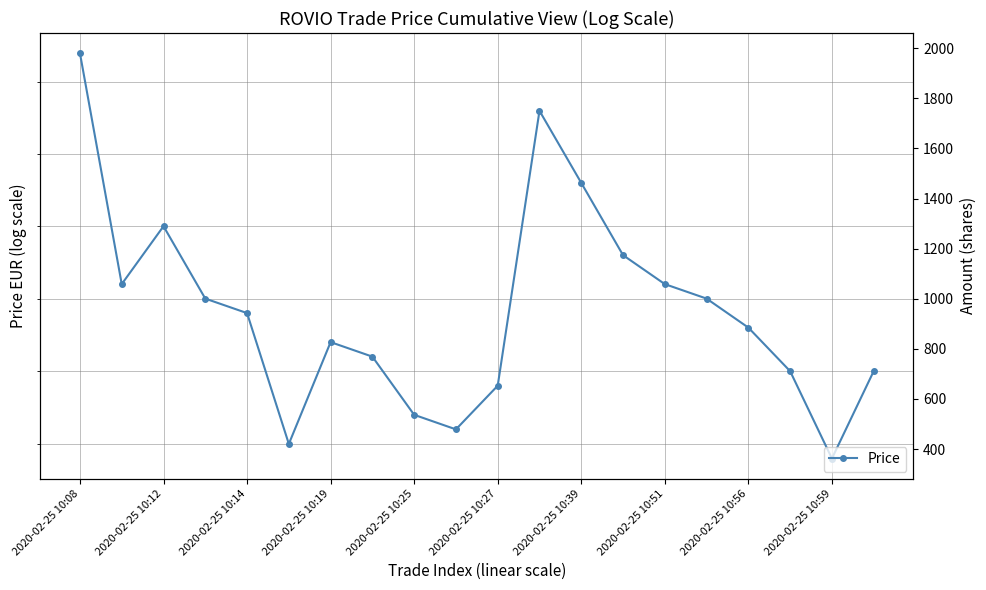

Rank the series by their maximum value, from lowest to highest.

Price, Amount